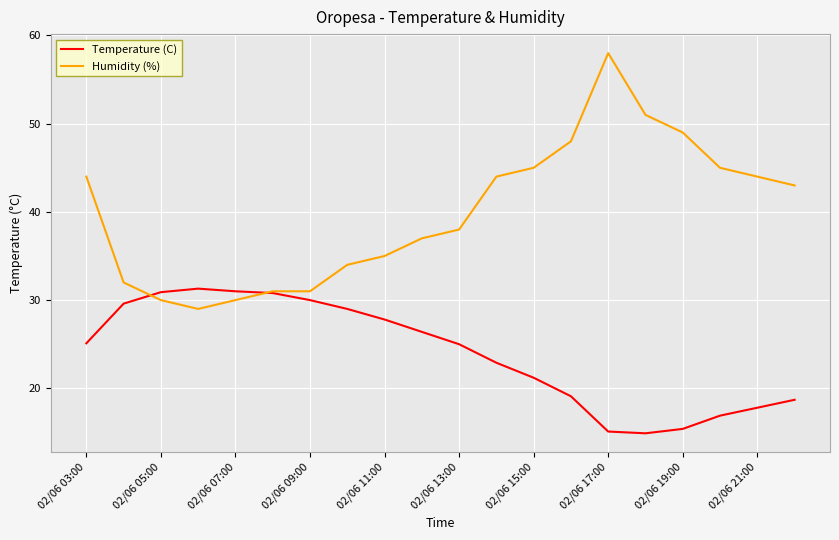

List the series in order of their peak value, lowest first.

Temperature (C), Humidity (%)